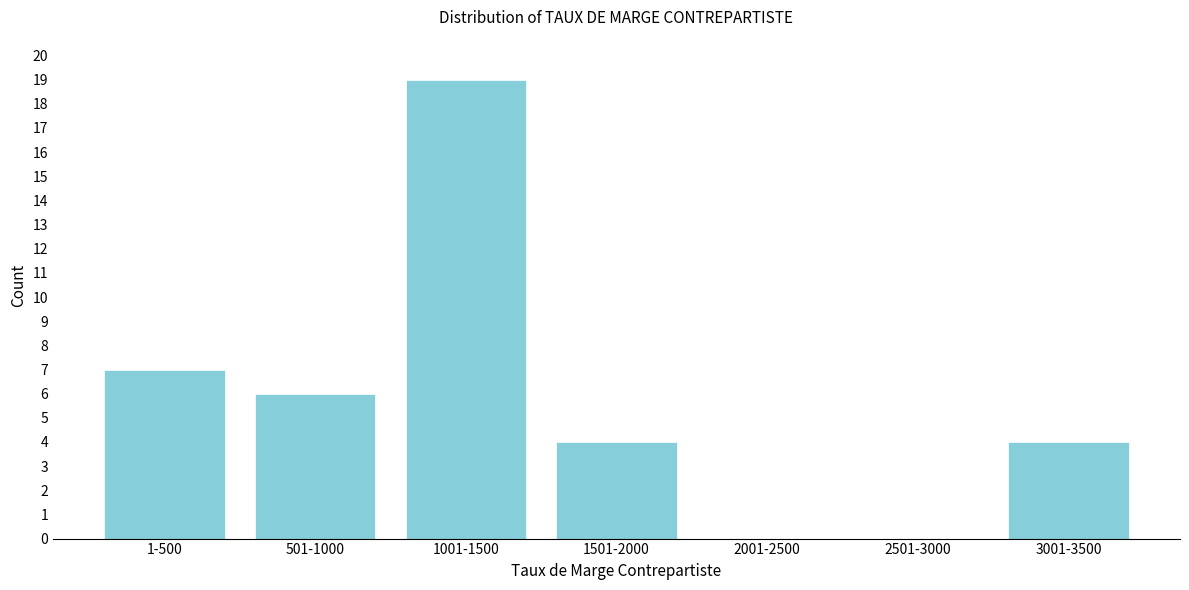

Reading right to left, list all the values displayed in this chart.

3001-3500=4	2501-3000=0	2001-2500=0	1501-2000=4	1001-1500=19	501-1000=6	1-500=7